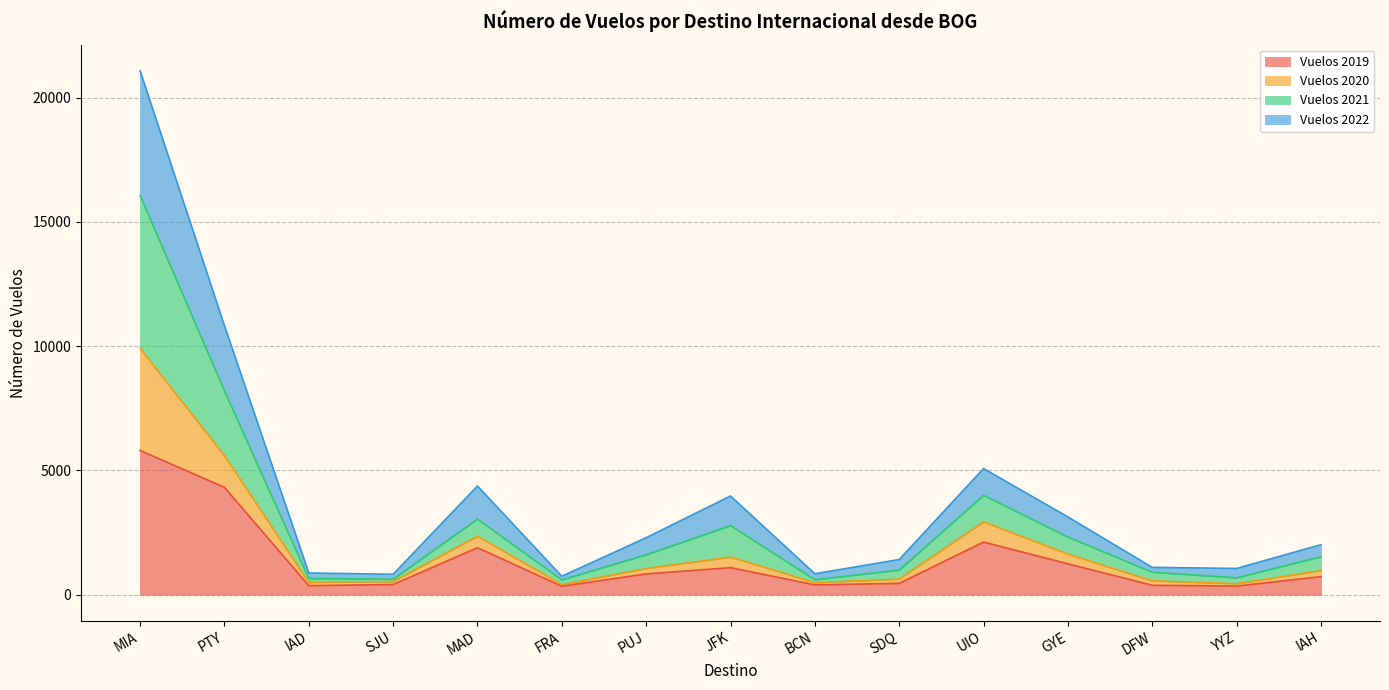

What is the total value across all series at PTY?

10827